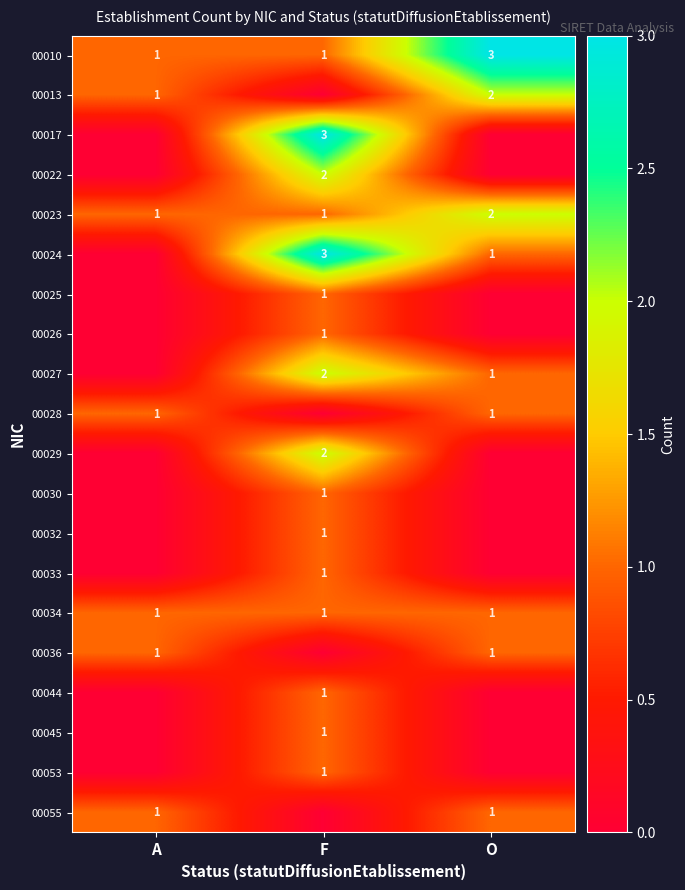

What is the sum of all 00023 values?

4